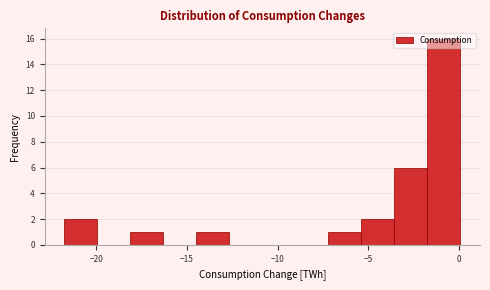

Read against the x-axis, roughly where is the centre of the tallest bar?

-1.0